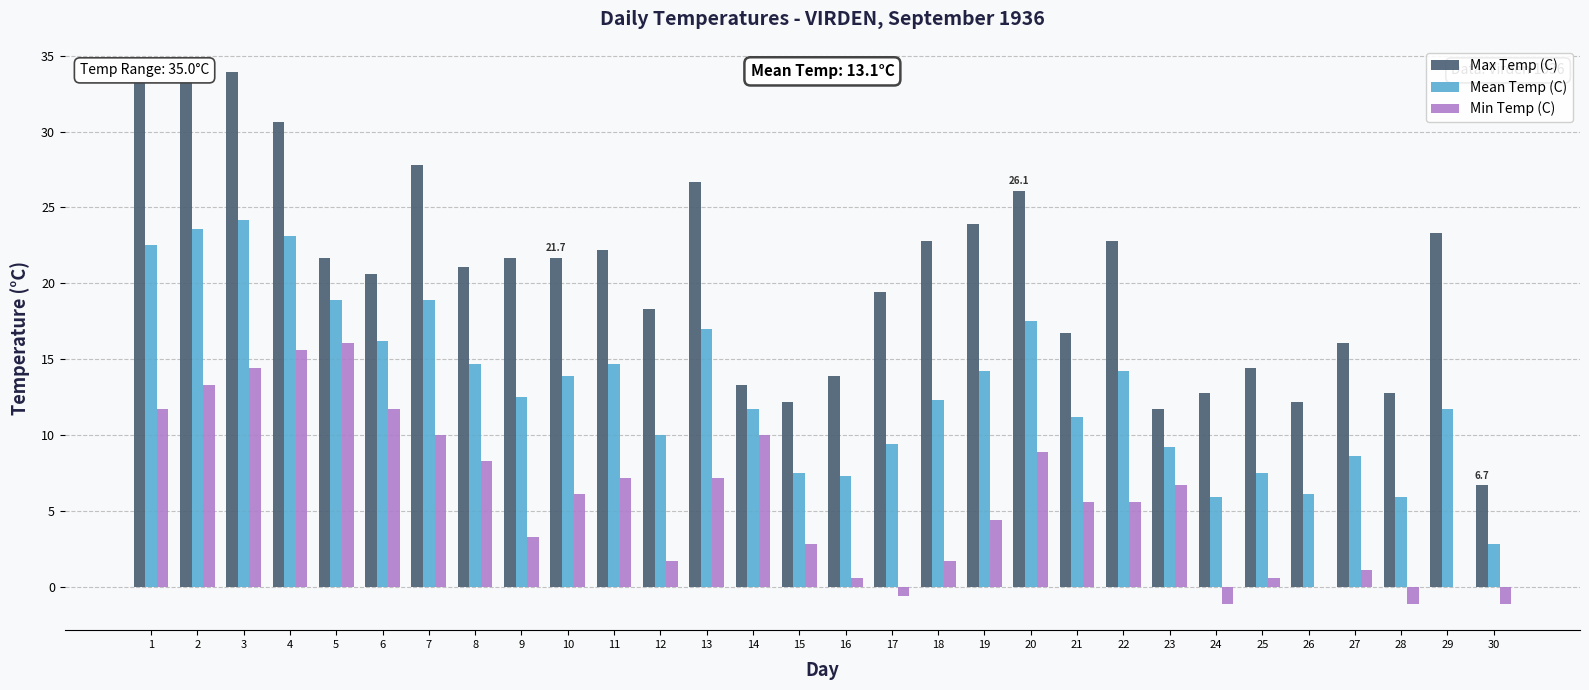

Reading left to right, extract all data points from this chart.

Max Temp (C): 1=33.3	2=33.9	3=33.9	4=30.6	5=21.7	6=20.6	7=27.8	8=21.1	9=21.7	10=21.7	11=22.2	12=18.3	13=26.7	14=13.3	15=12.2	16=13.9	17=19.4	18=22.8	19=23.9	20=26.1	21=16.7	22=22.8	23=11.7	24=12.8	25=14.4	26=12.2	27=16.1	28=12.8	29=23.3	30=6.7
Mean Temp (C): 1=22.5	2=23.6	3=24.2	4=23.1	5=18.9	6=16.2	7=18.9	8=14.7	9=12.5	10=13.9	11=14.7	12=10.0	13=17.0	14=11.7	15=7.5	16=7.3	17=9.4	18=12.3	19=14.2	20=17.5	21=11.2	22=14.2	23=9.2	24=5.9	25=7.5	26=6.1	27=8.6	28=5.9	29=11.7	30=2.8
Min Temp (C): 1=11.7	2=13.3	3=14.4	4=15.6	5=16.1	6=11.7	7=10.0	8=8.3	9=3.3	10=6.1	11=7.2	12=1.7	13=7.2	14=10.0	15=2.8	16=0.6	17=-0.6	18=1.7	19=4.4	20=8.9	21=5.6	22=5.6	23=6.7	24=-1.1	25=0.6	26=0.0	27=1.1	28=-1.1	29=0.0	30=-1.1